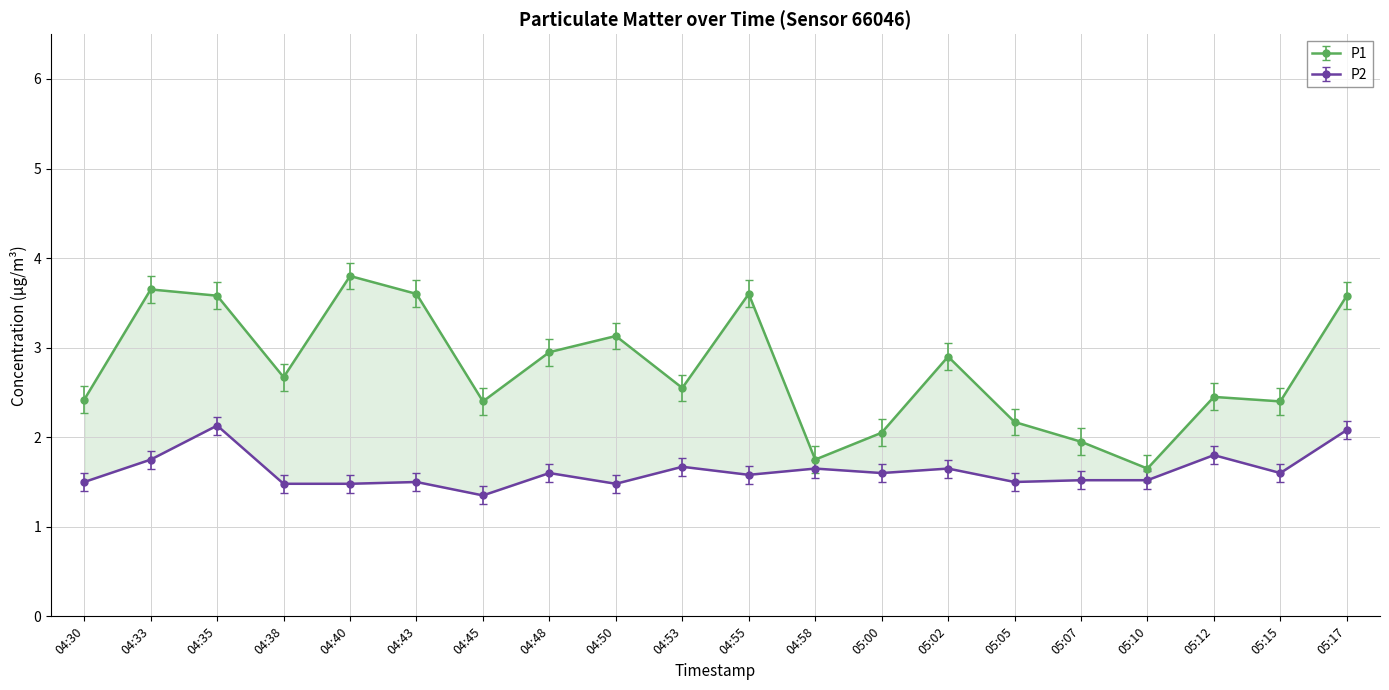

What is the total value across all series at 05:05?

3.7